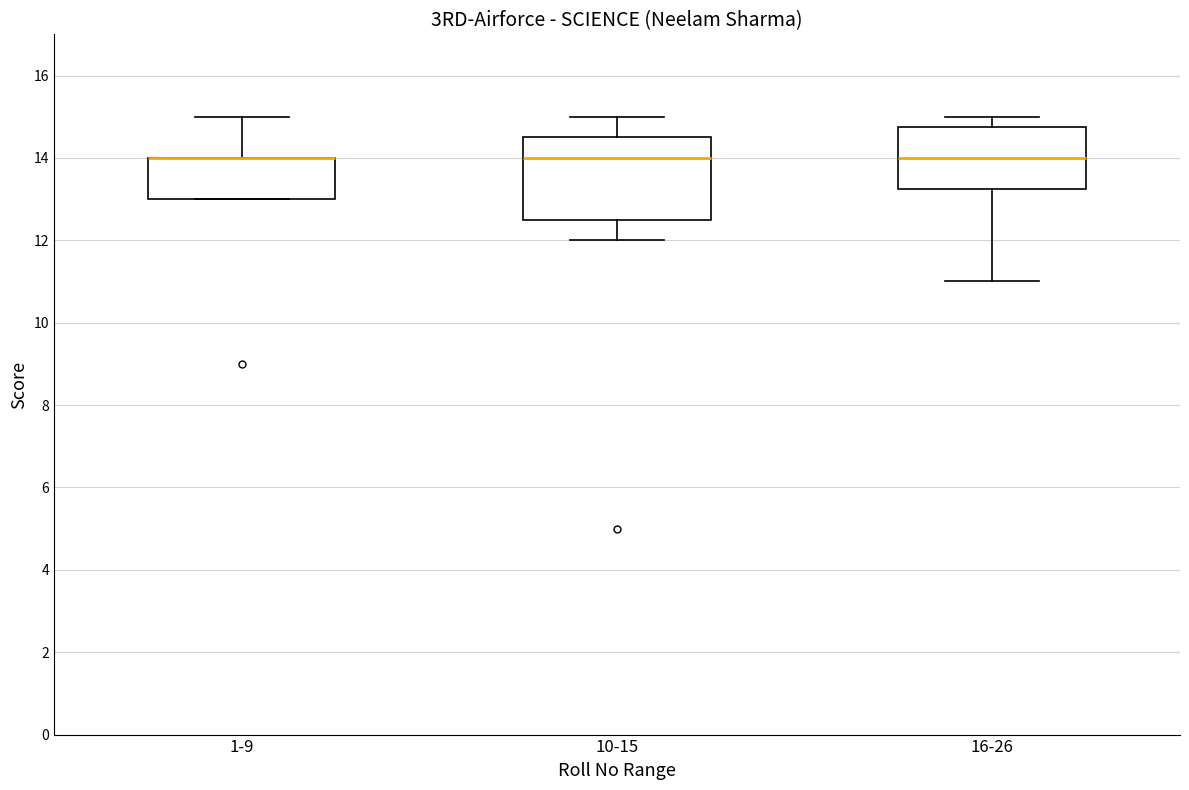

Which box is the tallest, from its lower edge to its upper edge?

10-15